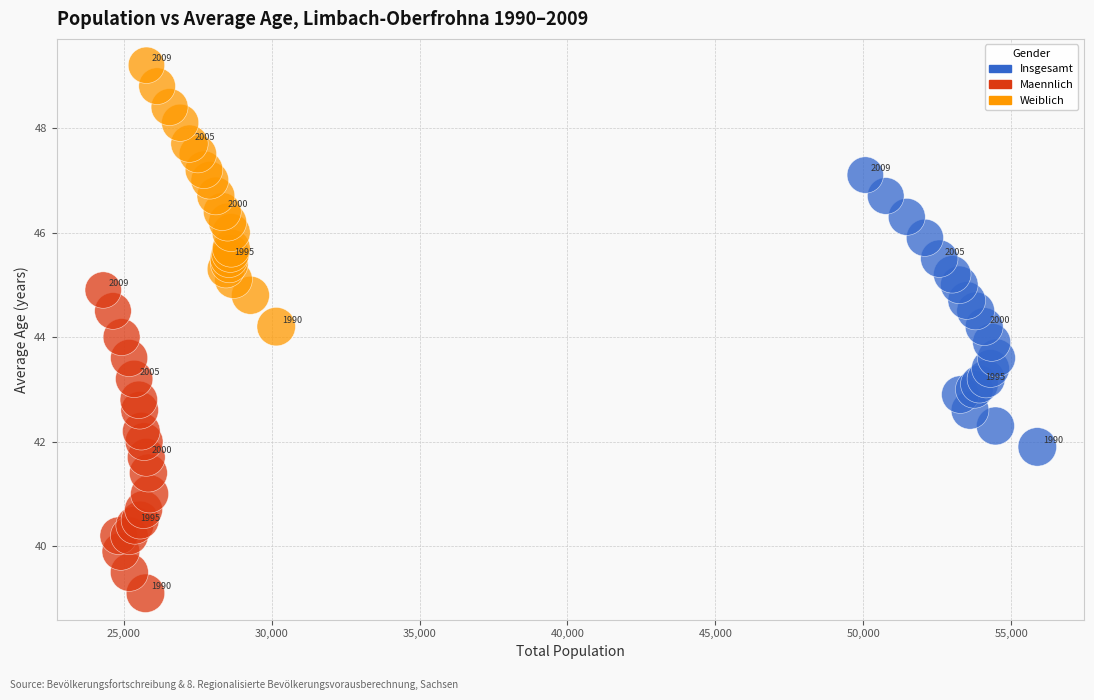

Which series contains the lowest Y value?

Maennlich